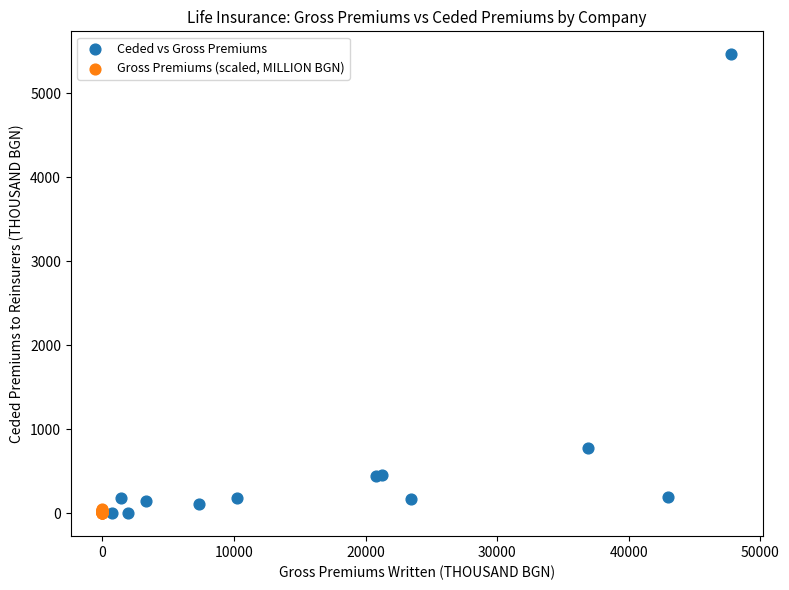

What are all the series names shown in the legend?

Ceded vs Gross Premiums, Gross Premiums (scaled, MILLION BGN)